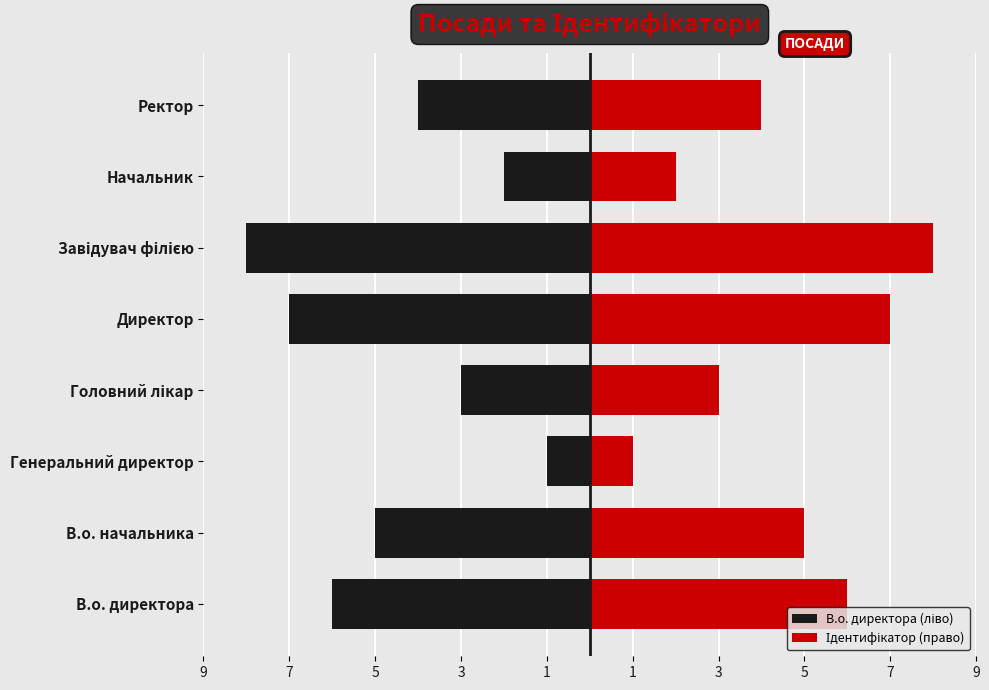

What is the greatest value displayed?

8